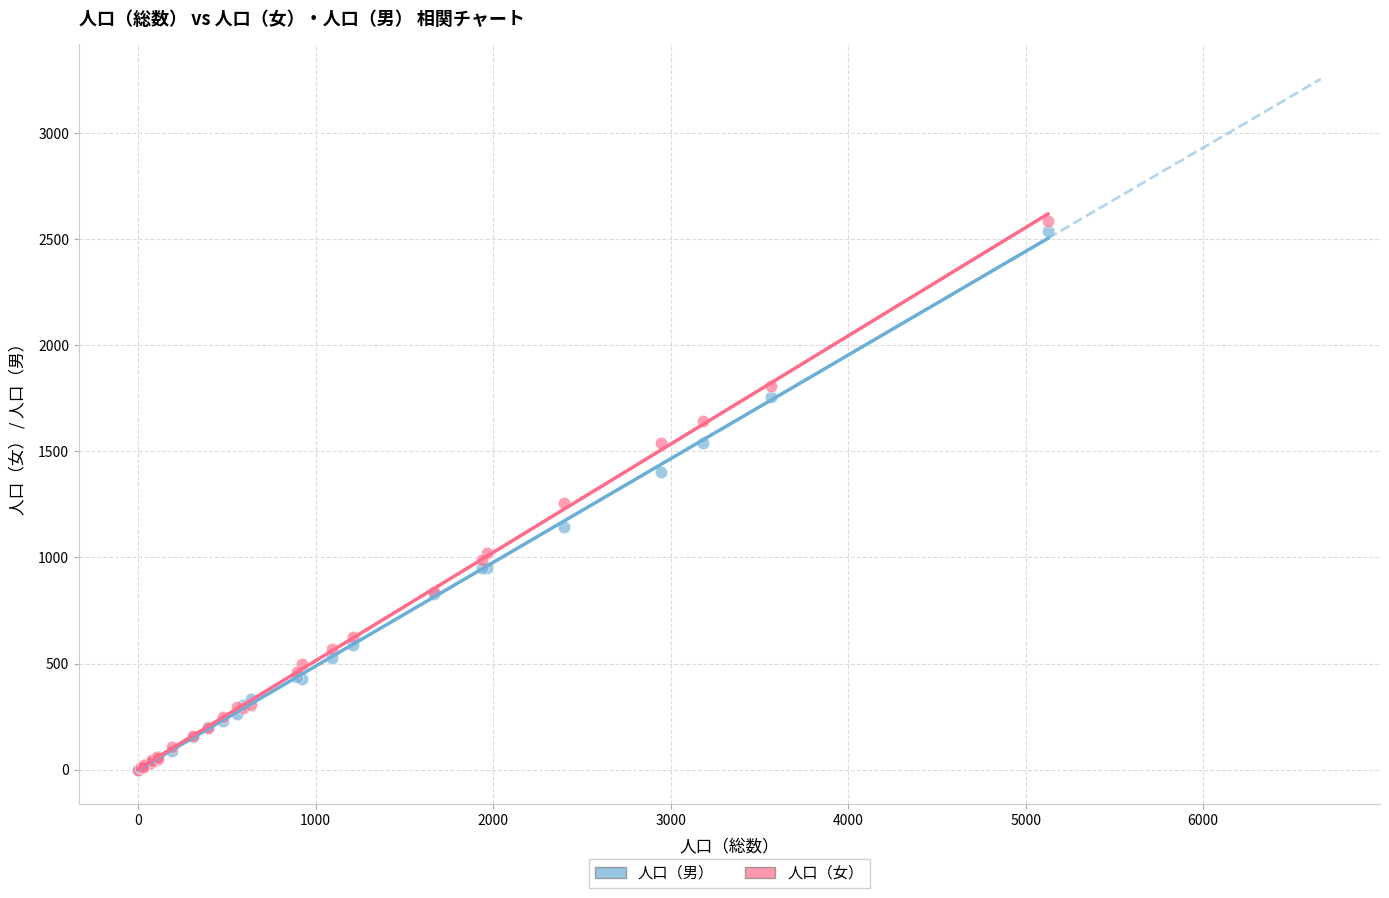

What are all the series names shown in the legend?

人口（男）, 人口（女）